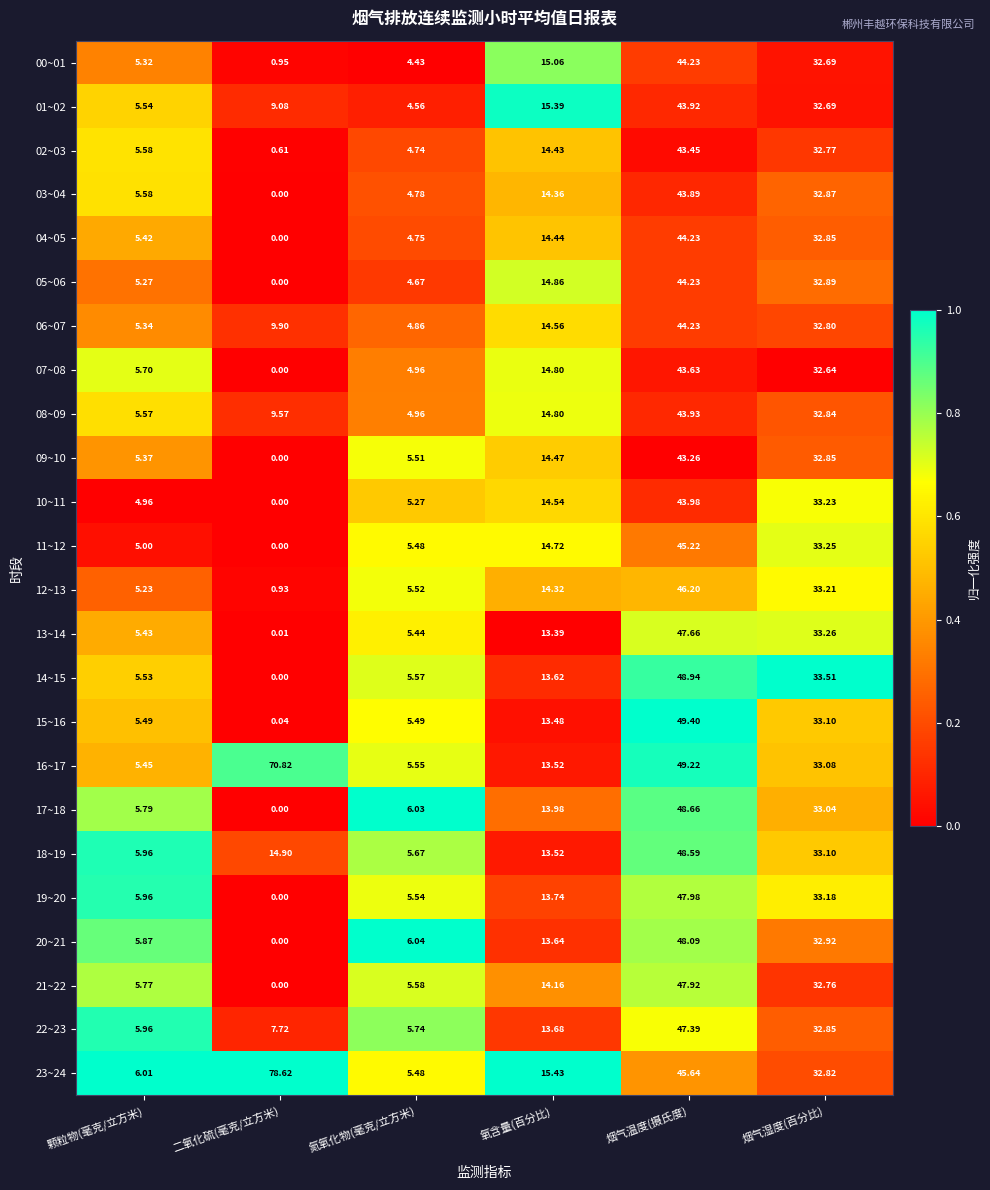

At how many categories does at least one series exceed 0?

6